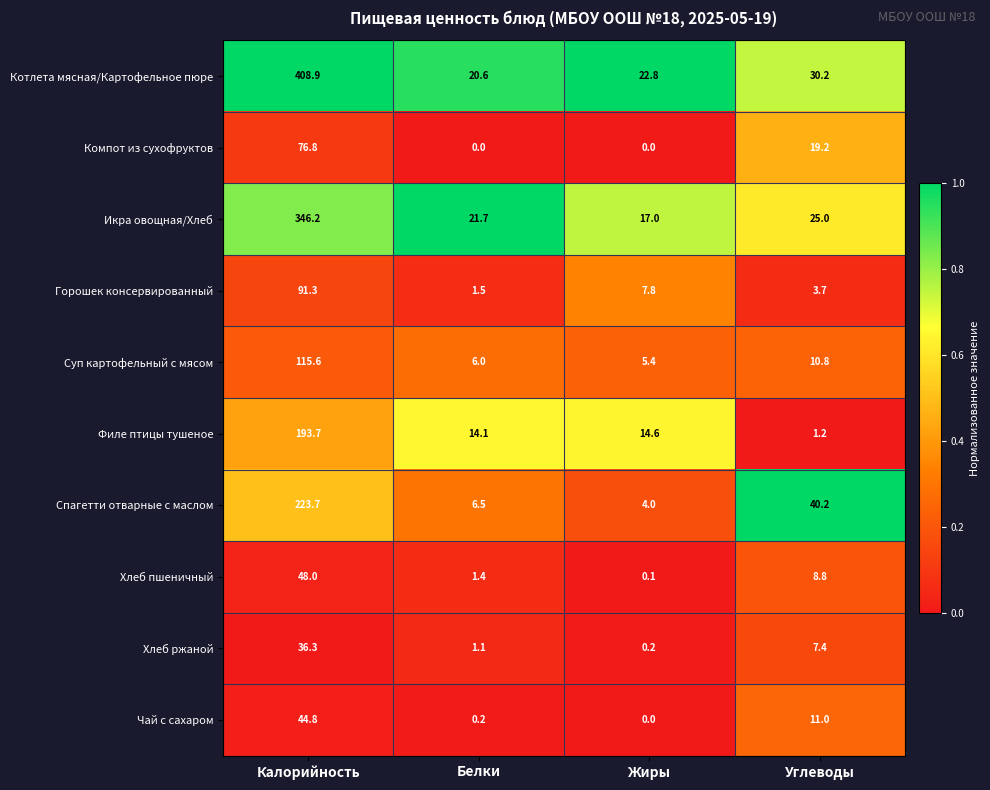

What is the difference between the second highest and second lowest values in the Компот из сухофруктов series?

19.2